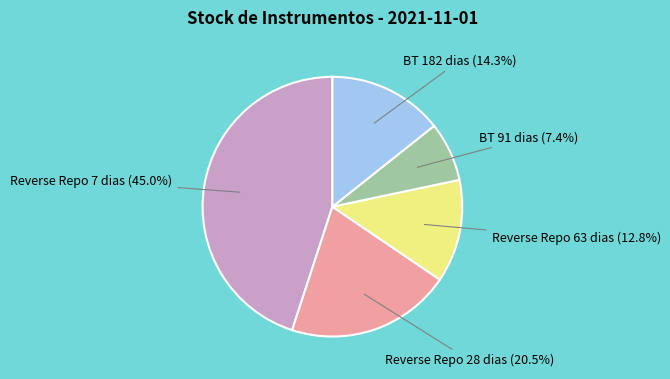

How many segments does this pie chart have?

5